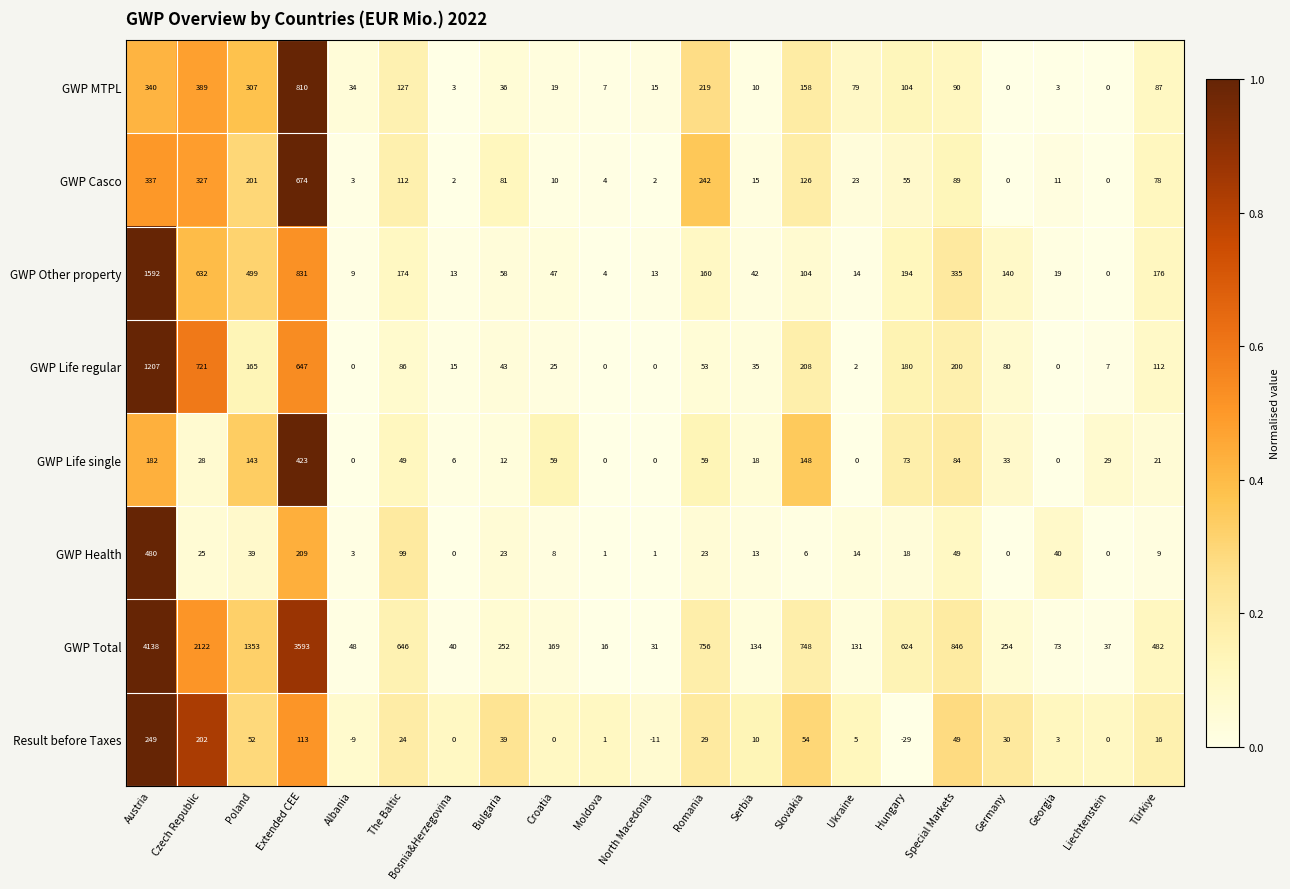

Is it true that GWP Life regular equals 1207 at Austria?

True